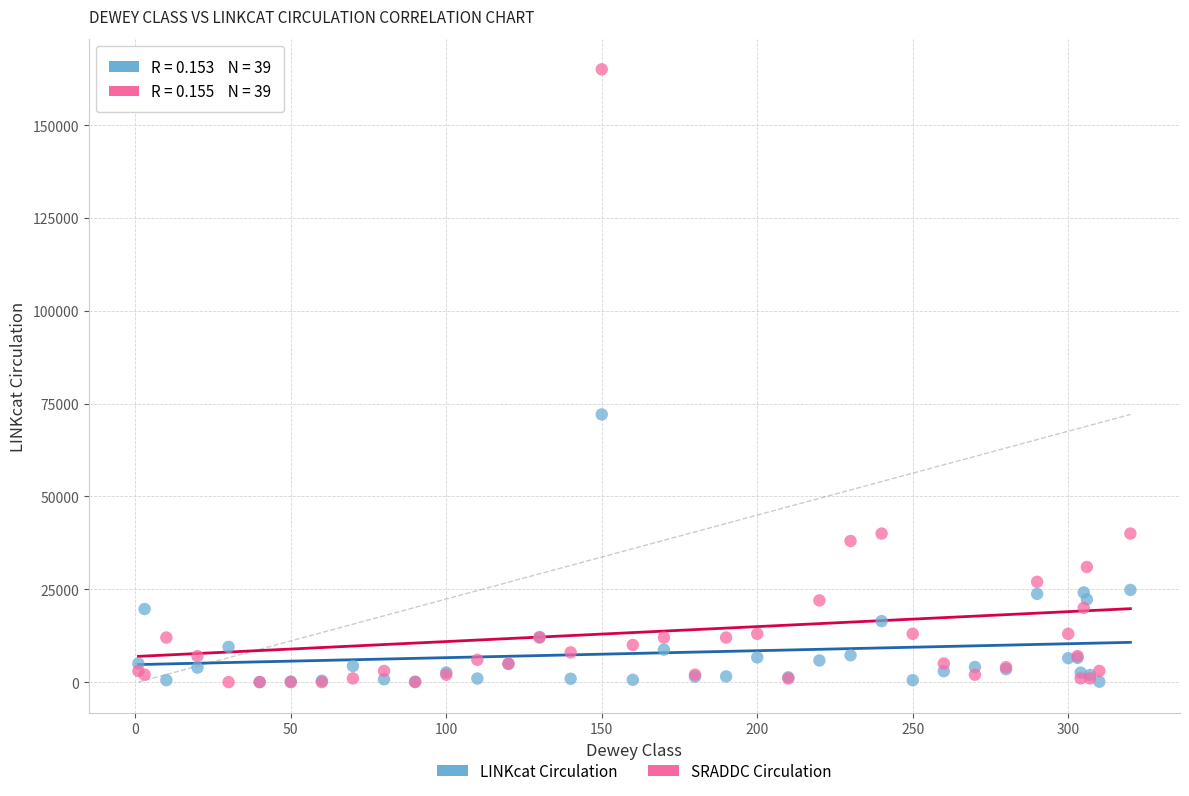

Across all series, what Y value is closest to 82500?

72074